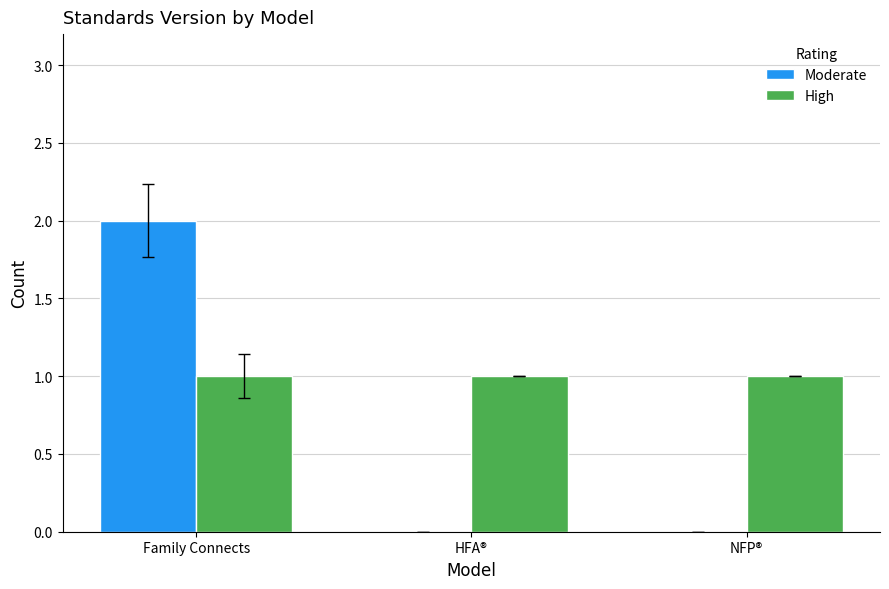

Is it true that Moderate equals 3 at Family Connects?

False